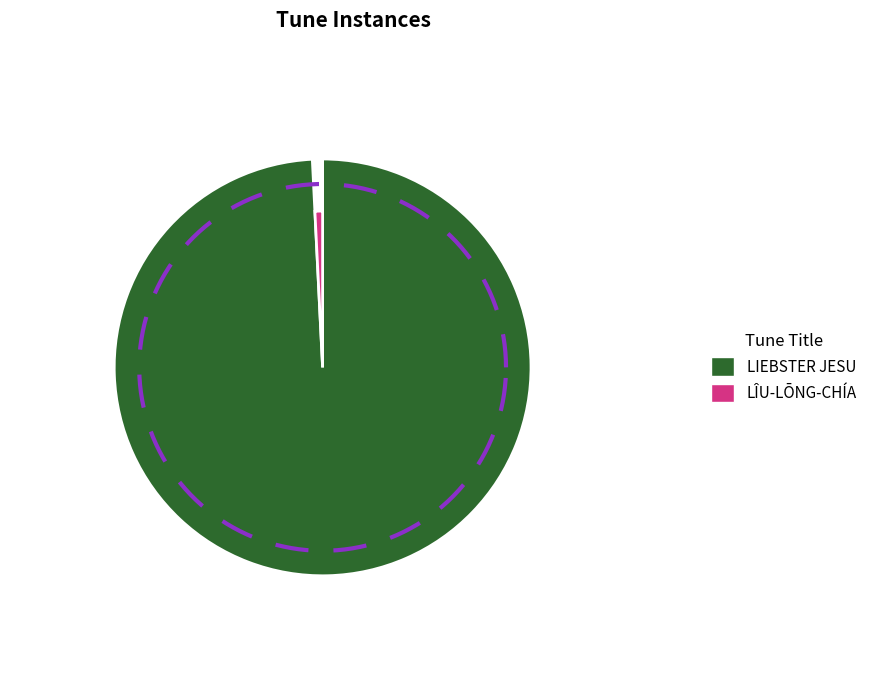

To the nearest percent, what is the combined percentage of LIEBSTER JESU and LÎU-LŌNG-CHÍA?

100%